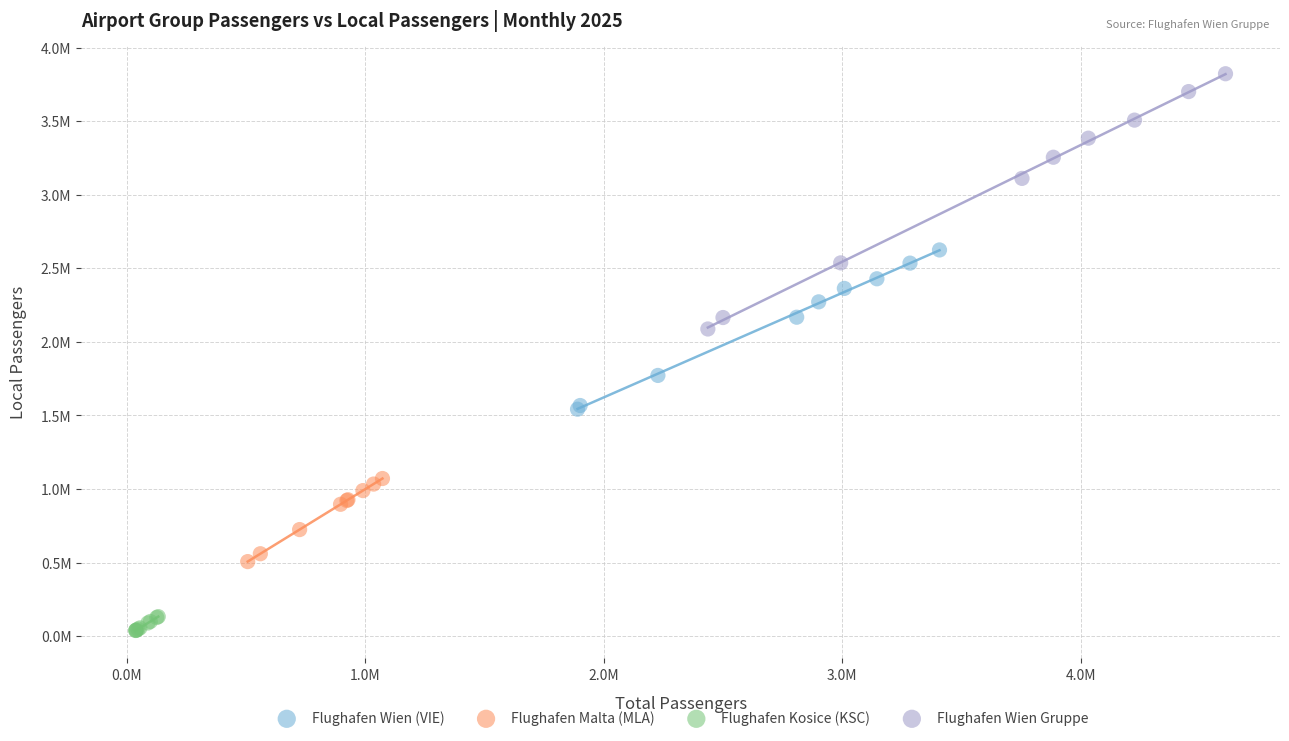

What are all the series names shown in the legend?

Flughafen Wien (VIE), Flughafen Malta (MLA), Flughafen Kosice (KSC), Flughafen Wien Gruppe